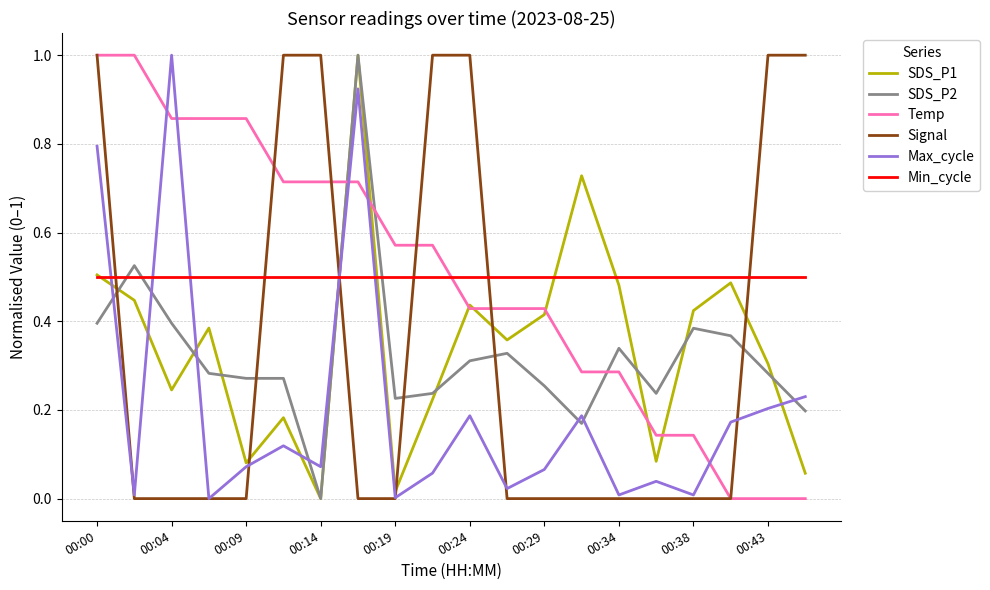

True or false: Signal and SDS_P1 intersect in this chart.

True